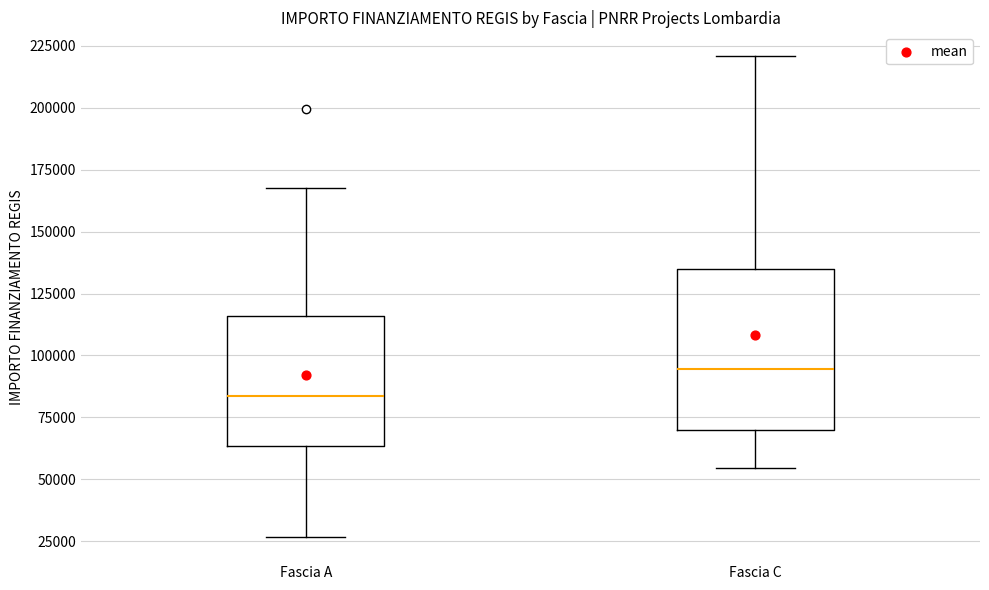

Reading left to right, read every box against the y-axis: the position of its median line, the range the box covers, and the ends of its whiskers. The values are not printed on the chart, so give them approximately, as read against the axis.

Fascia A: median 85000, box 65000 to 115000, whiskers 25000 to 170000
Fascia C: median 95000, box 70000 to 135000, whiskers 55000 to 220000